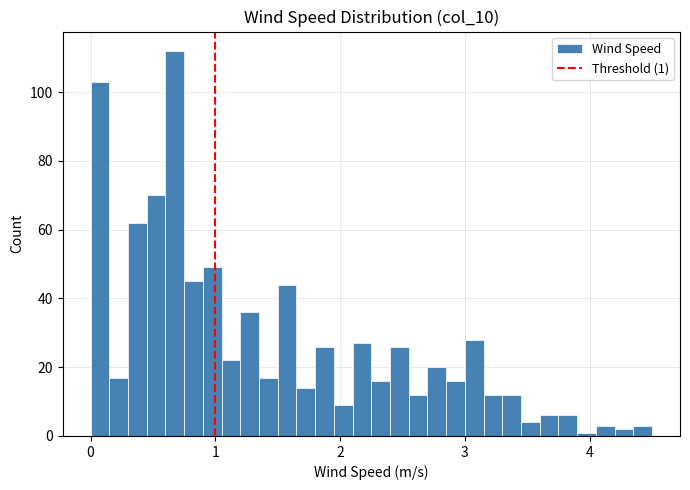

Around what value on the x-axis is the tallest bar? Give the approximate position of its centre, as read against the axis.

0.7